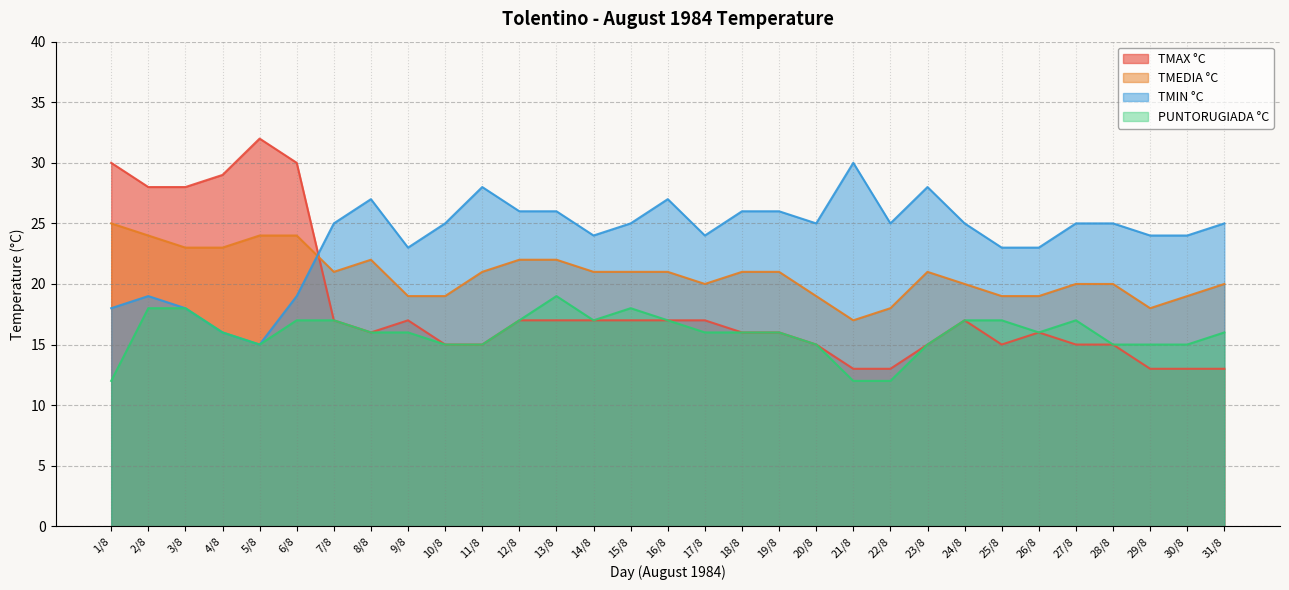

Does the chart display data point markers on the line(s)?

No